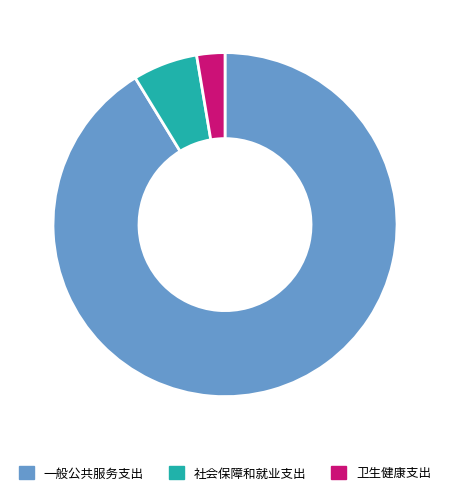

Is there any slice that represents more than half of the pie?

Yes